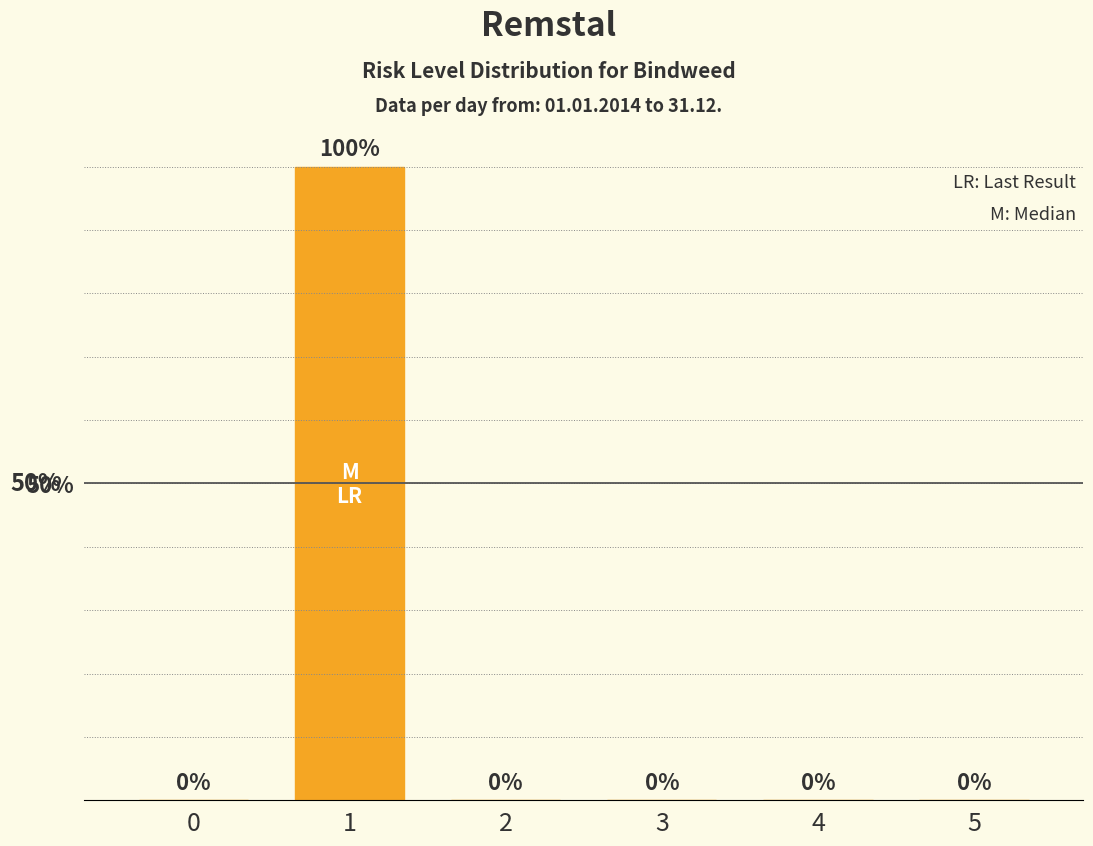

Reading left to right, what are all the values shown in this chart?

0=0	1=1	2=0	3=0	4=0	5=0